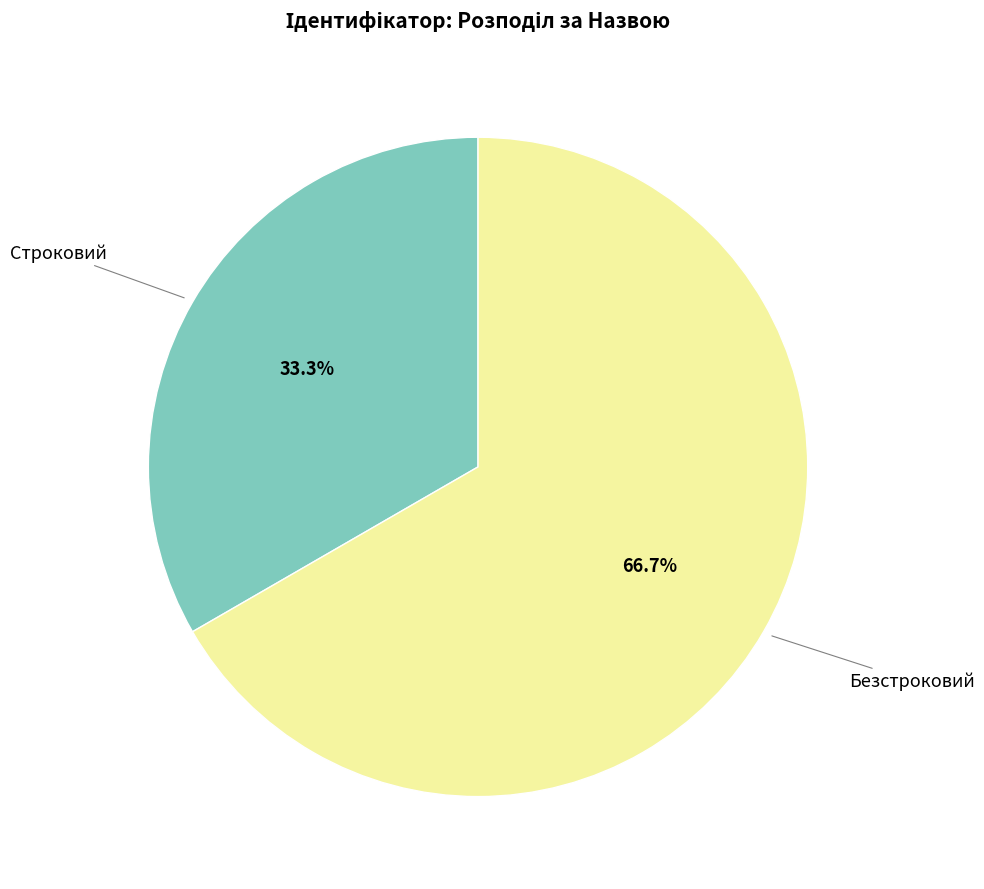

Is there any slice that represents more than half of the pie?

Yes